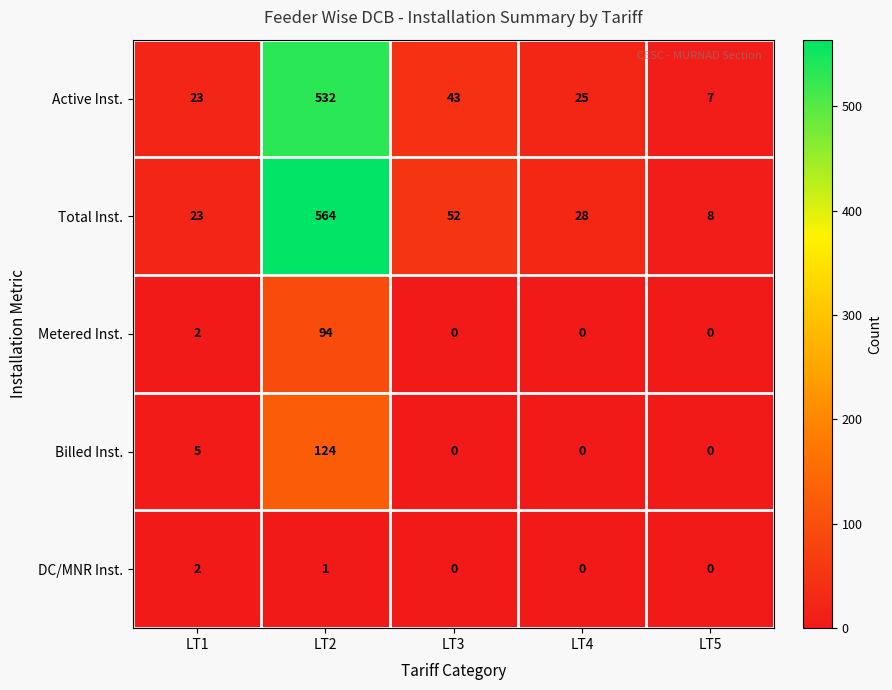

Is it true that Active Inst. equals 24 at LT3?

False